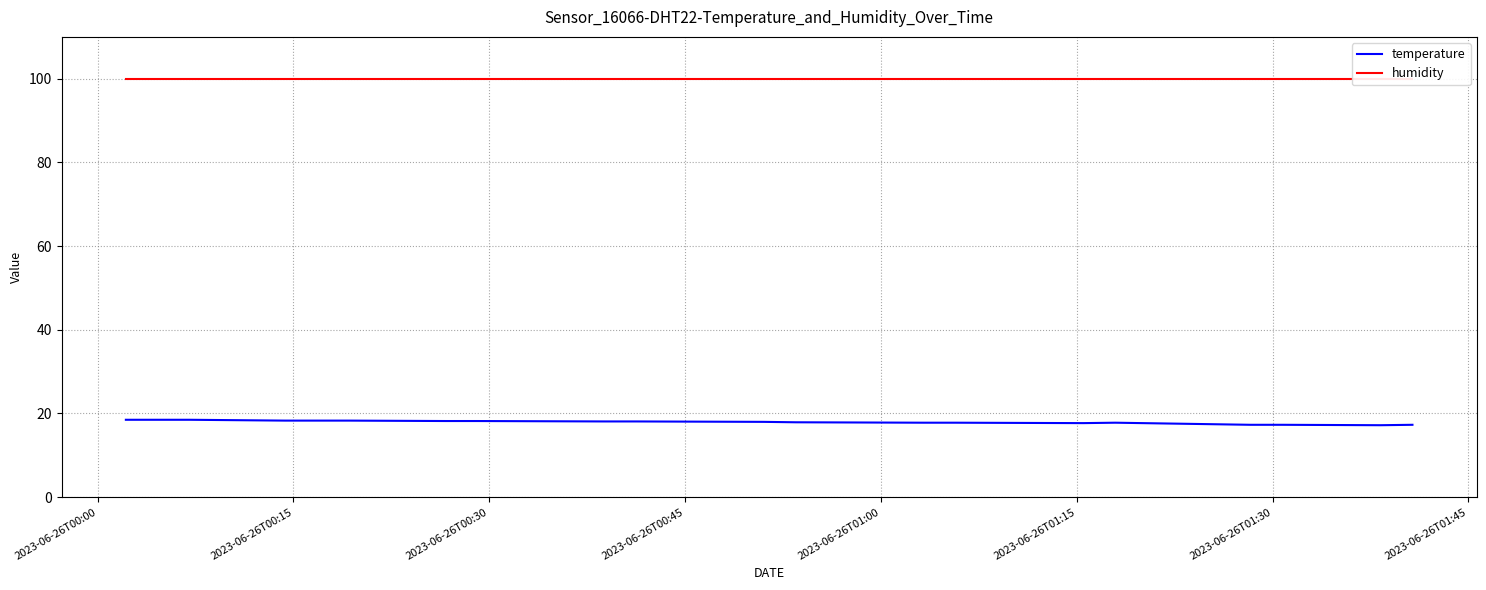

What is the minimum value for temperature?

17.2